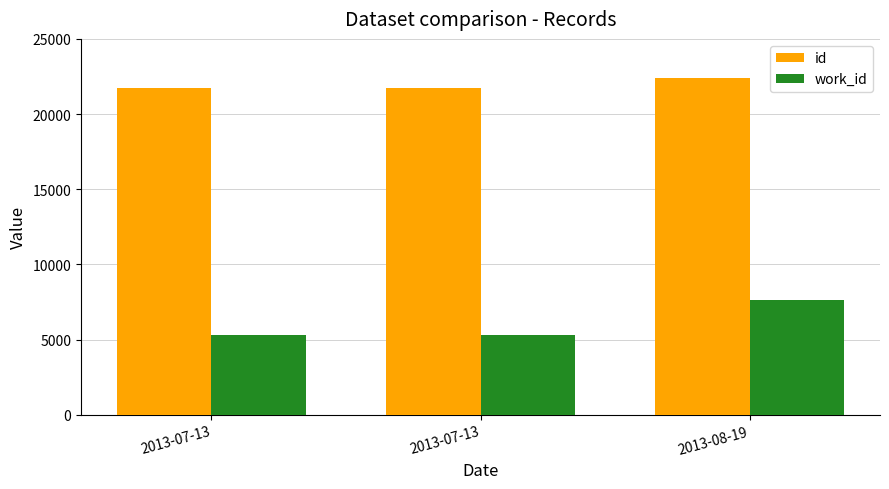

How many groups of bars are there?

3